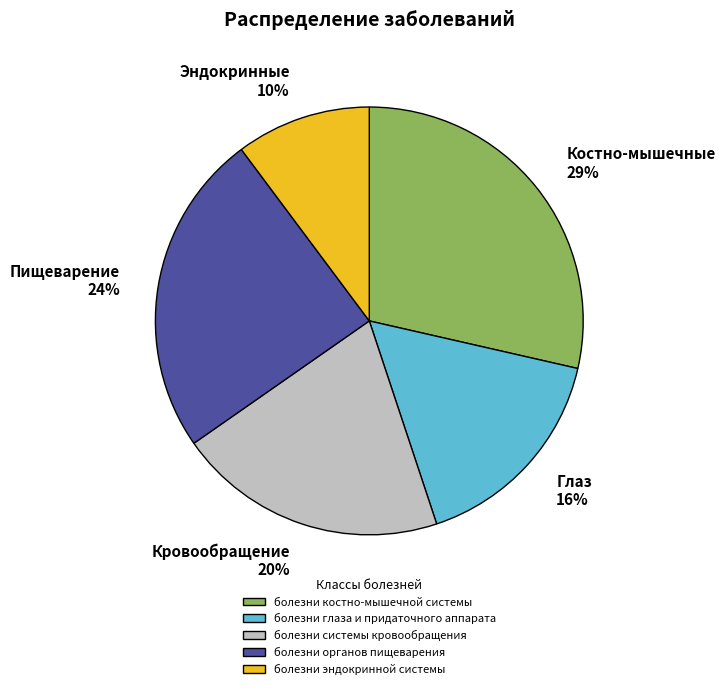

To the nearest percent, what is the average slice percentage?

20%